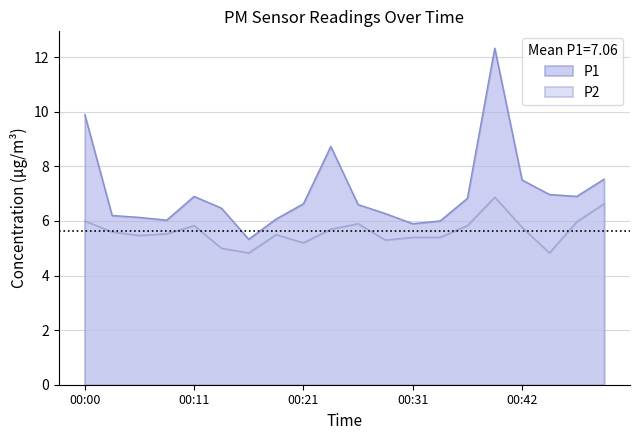

What is the difference between the highest and lowest values at 00:13?

1.5